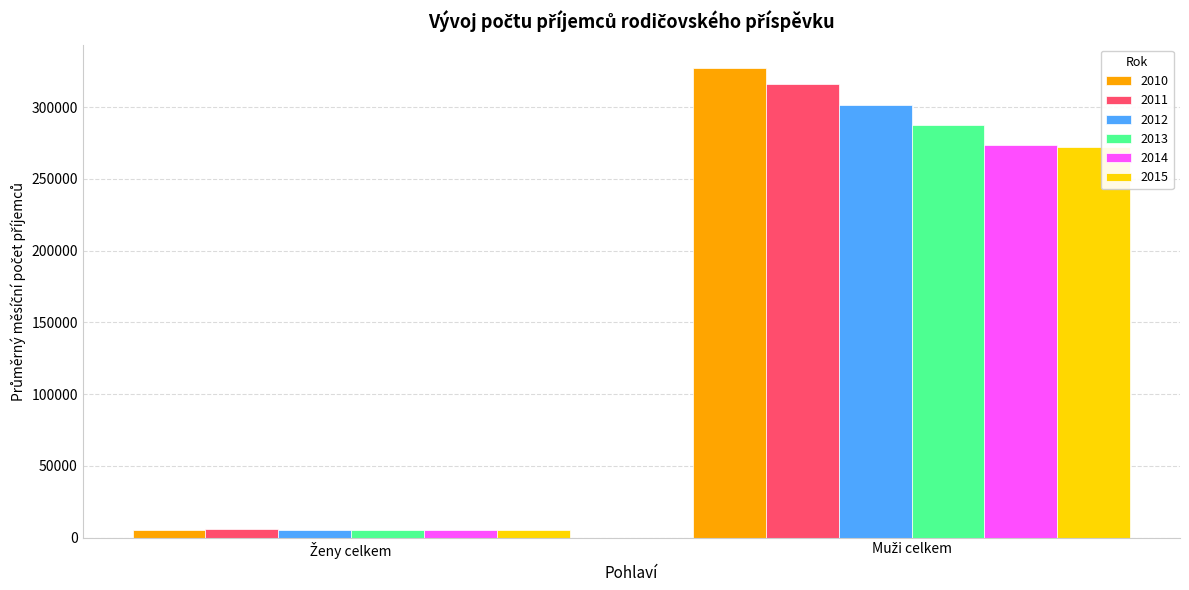

Reading left to right, extract all data points from this chart.

2010: 5355.8	327197.4
2011: 5715.8	315891.4
2012: 5297.0	301358.1
2013: 5244.9	287485.6
2014: 5124.7	273430.1
2015: 5156.6	272262.3